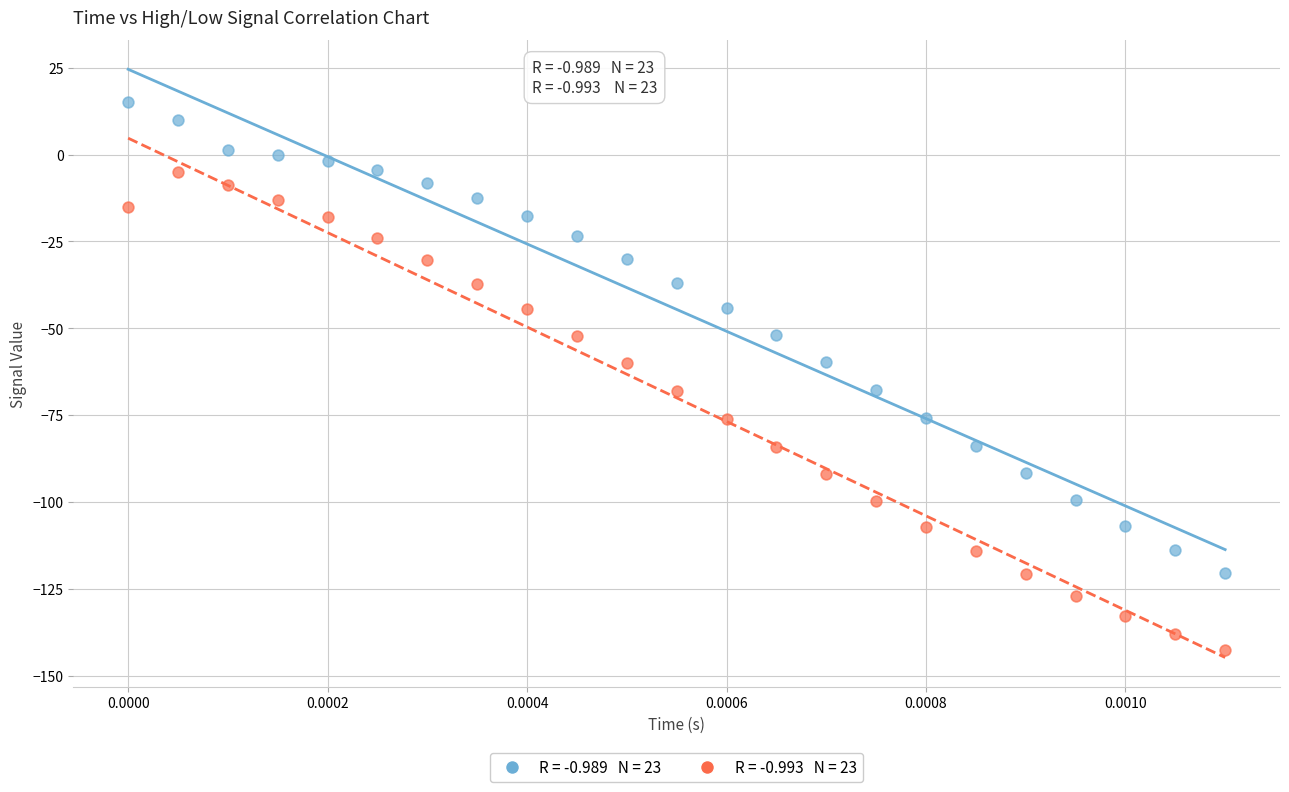

Across all data points, what is the range of Y values (max minus min)?

157.5